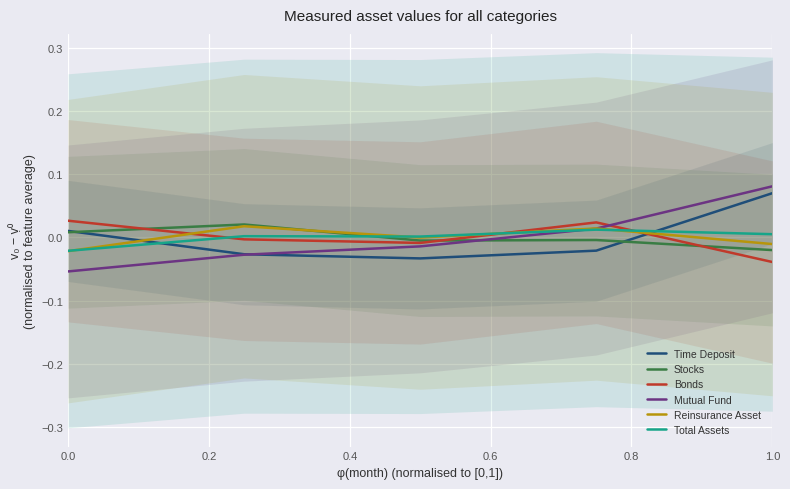

How many Time Deposit values are between 0 and 1?

2